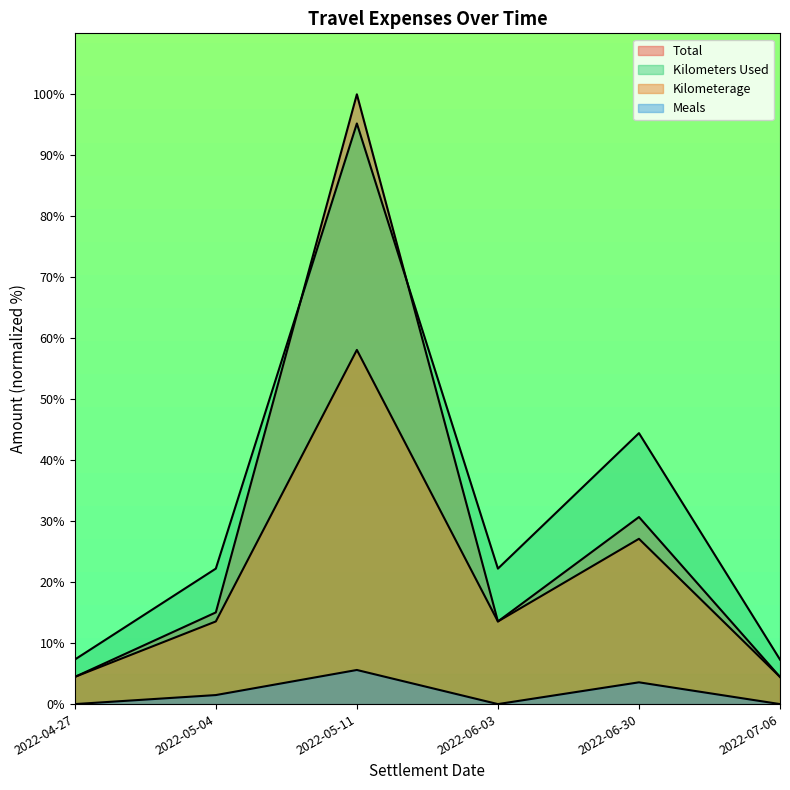

Reading left to right, transcribe all the data shown in this chart.

Total: 2022-04-27=4.5	2022-05-04=15.0	2022-05-11=100.0	2022-06-03=13.6	2022-06-30=30.7	2022-07-06=4.5
Kilometers Used: 2022-04-27=7.3	2022-05-04=22.2	2022-05-11=95.2	2022-06-03=22.2	2022-06-30=44.4	2022-07-06=7.3
Kilometerage: 2022-04-27=4.5	2022-05-04=13.6	2022-05-11=58.1	2022-06-03=13.6	2022-06-30=27.1	2022-07-06=4.5
Meals: 2022-04-27=0.0	2022-05-04=1.5	2022-05-11=5.6	2022-06-03=0.0	2022-06-30=3.6	2022-07-06=0.0